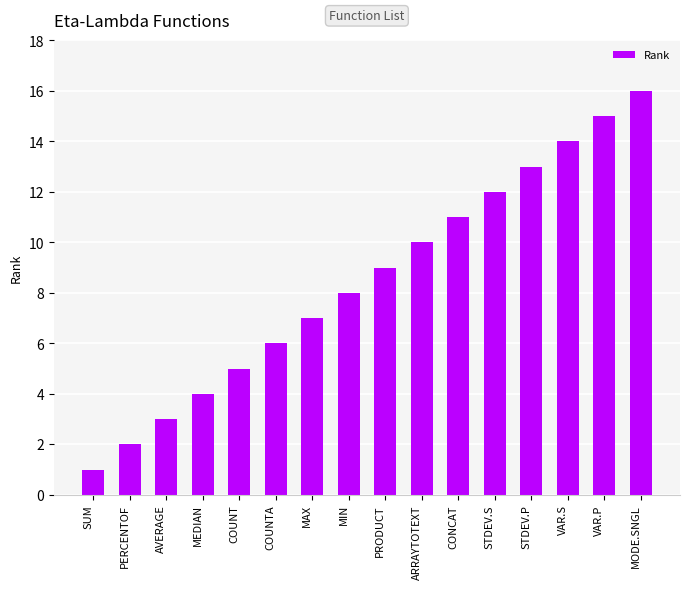

At which category does the chart reach its minimum across all series?

SUM